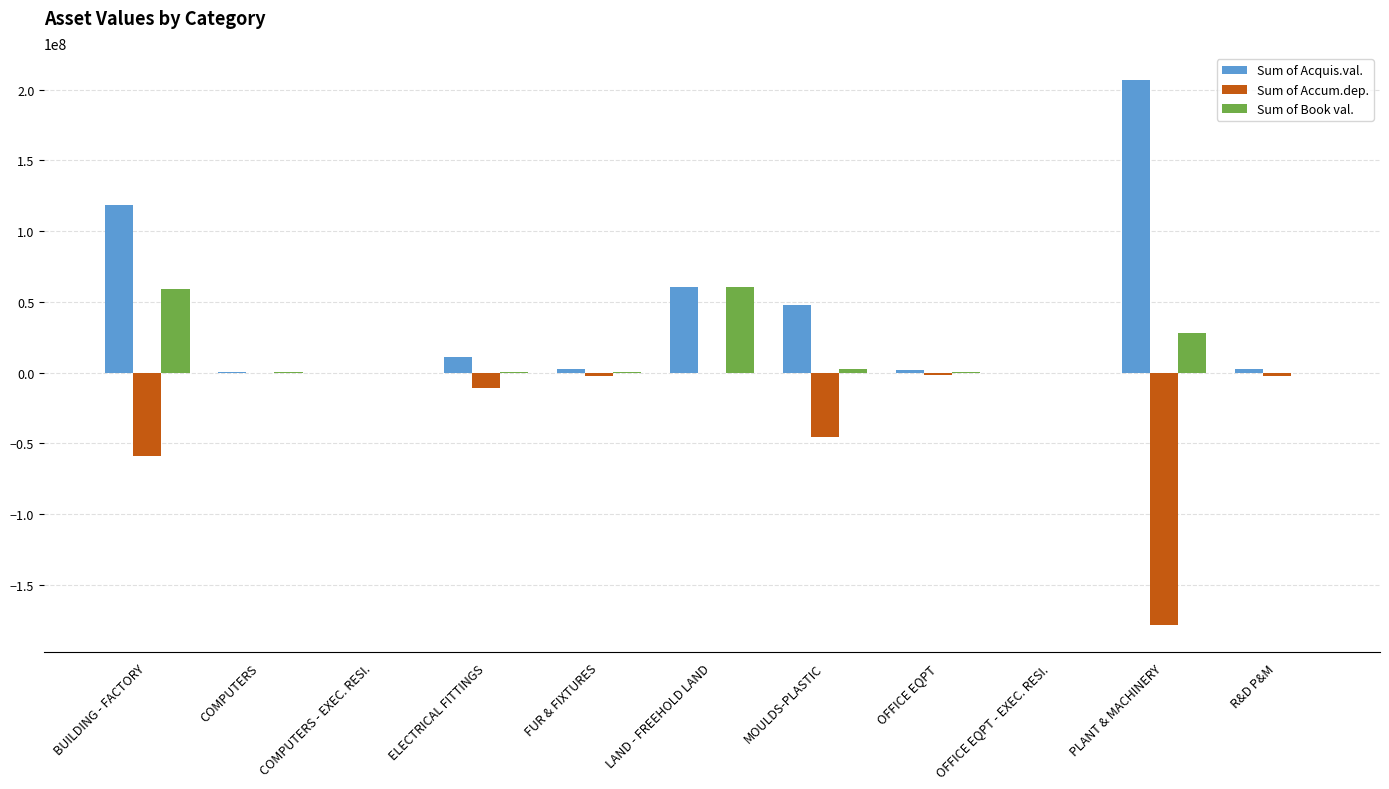

Which series has the largest total across all categories?

Sum of Acquis.val.